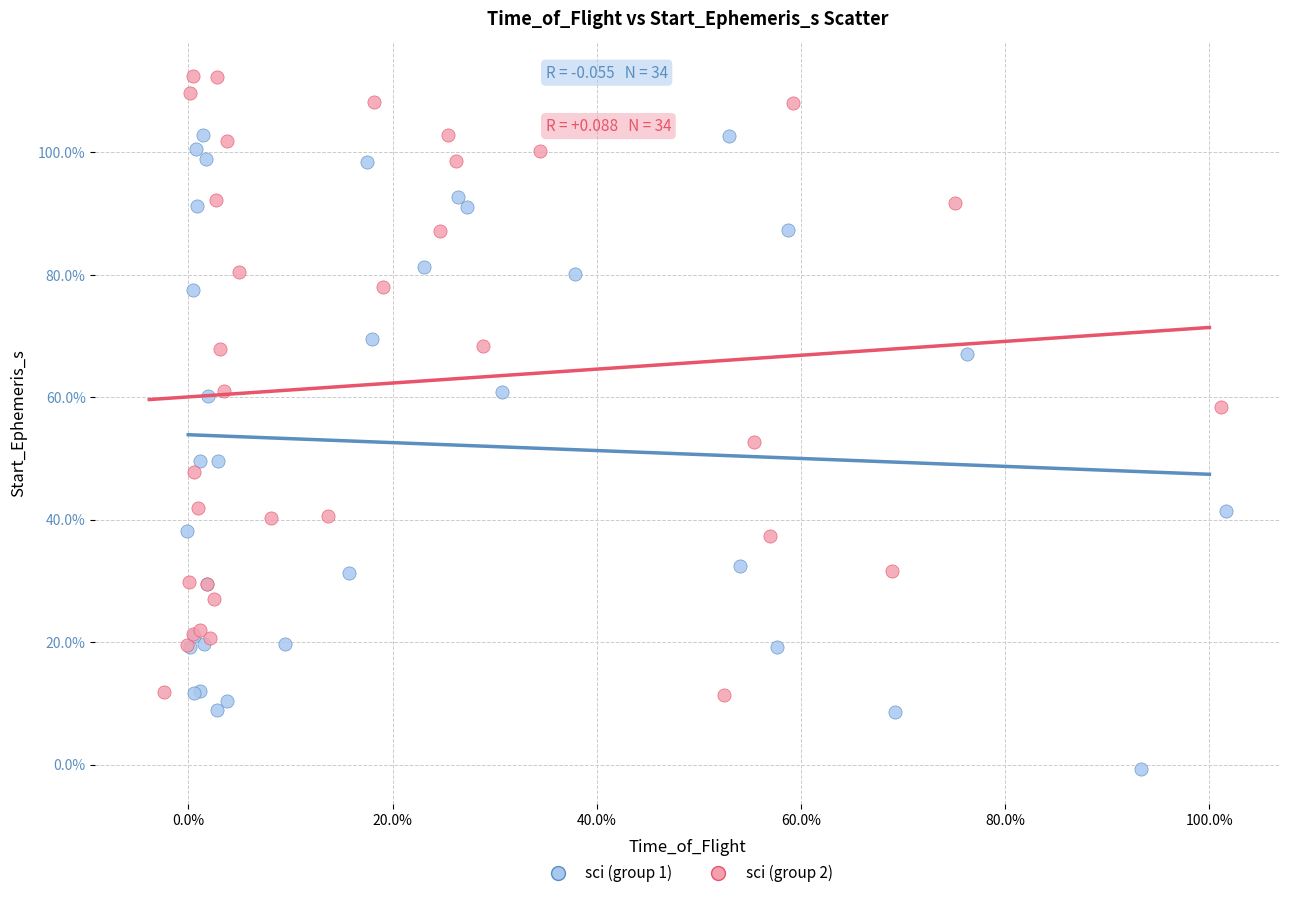

What are all the series names shown in the legend?

sci (group 1), sci (group 2)